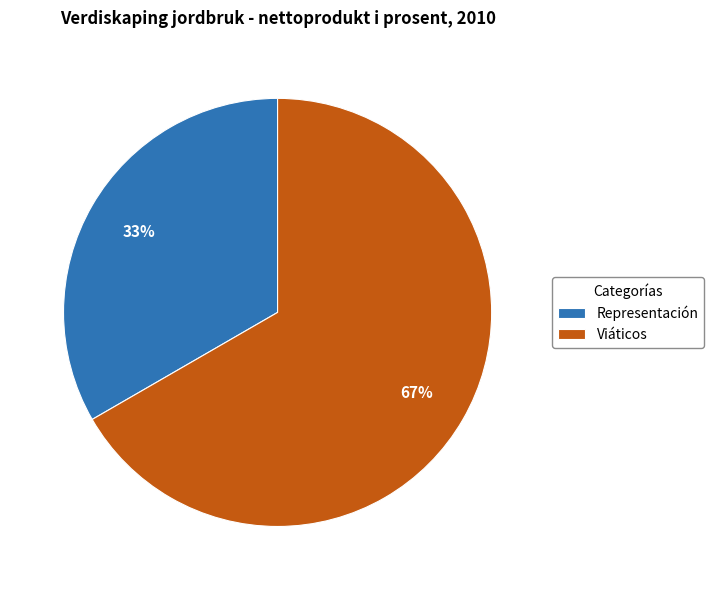

To the nearest percent, what is the average slice percentage?

50%